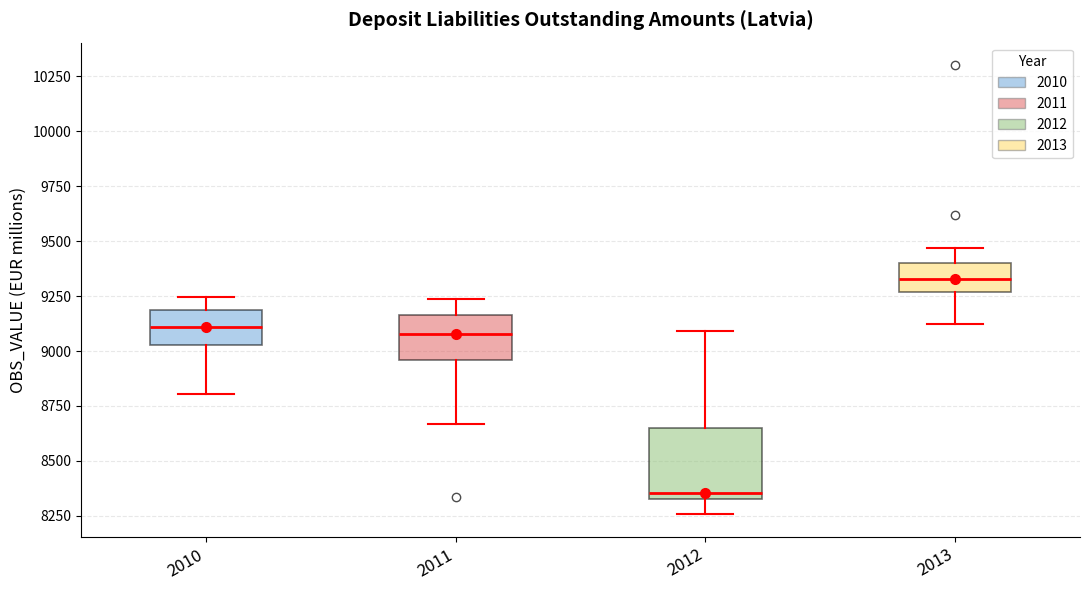

Which box's median line is the lowest?

2012